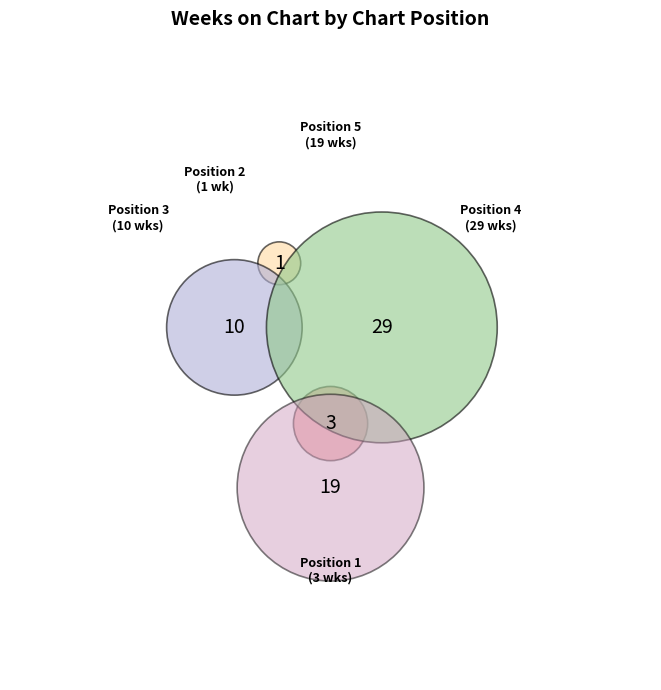

Does any single category account for the majority?

No